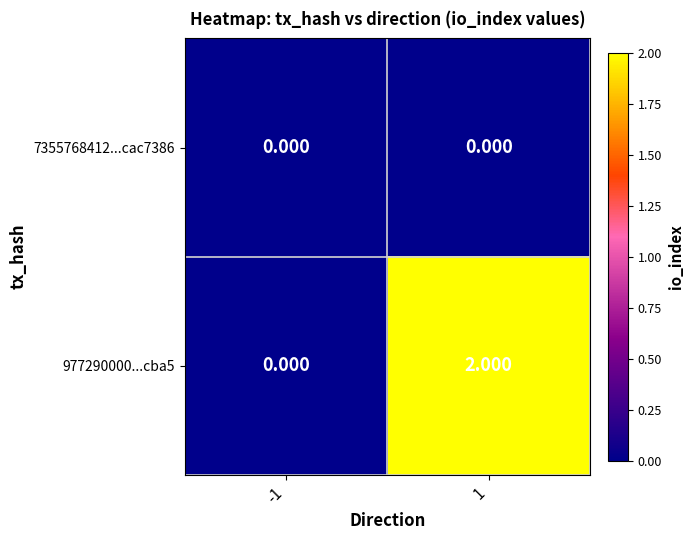

Reading left to right, extract all data points from this chart.

7355768412...cac7386: -1=0	1=0
977290000...cba5: -1=0	1=2